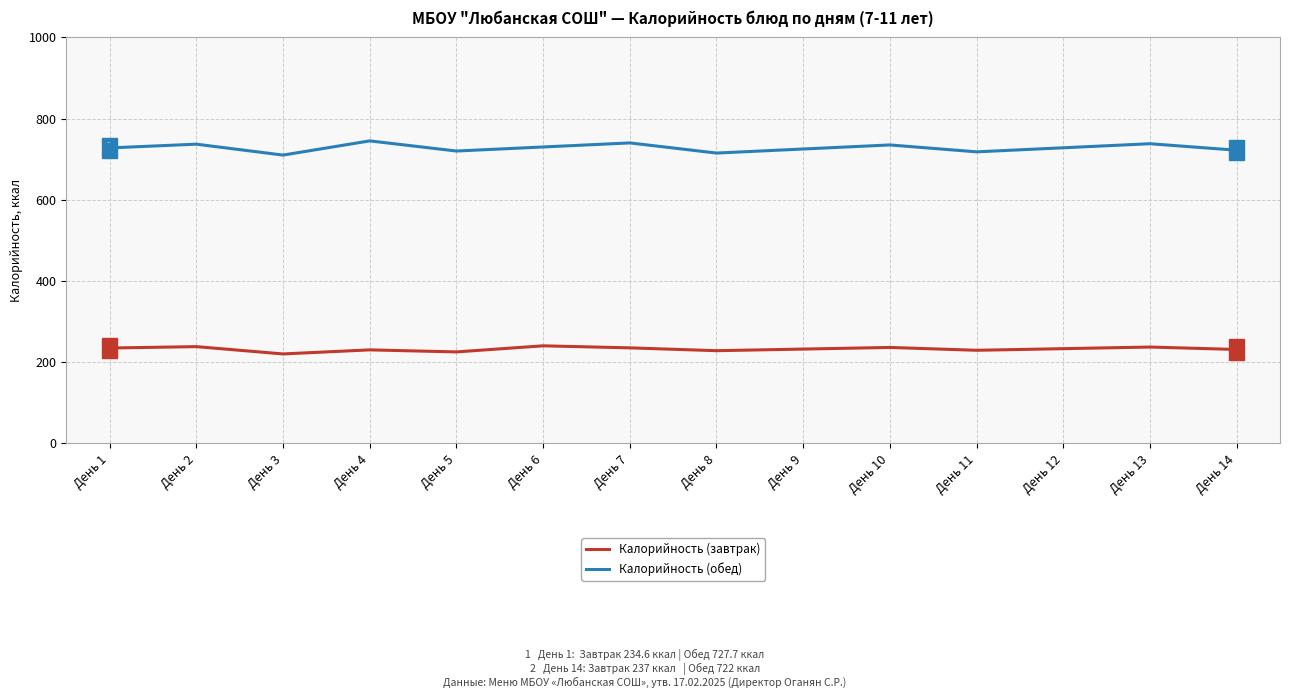

What is the total value across all series at День 10?

971.0